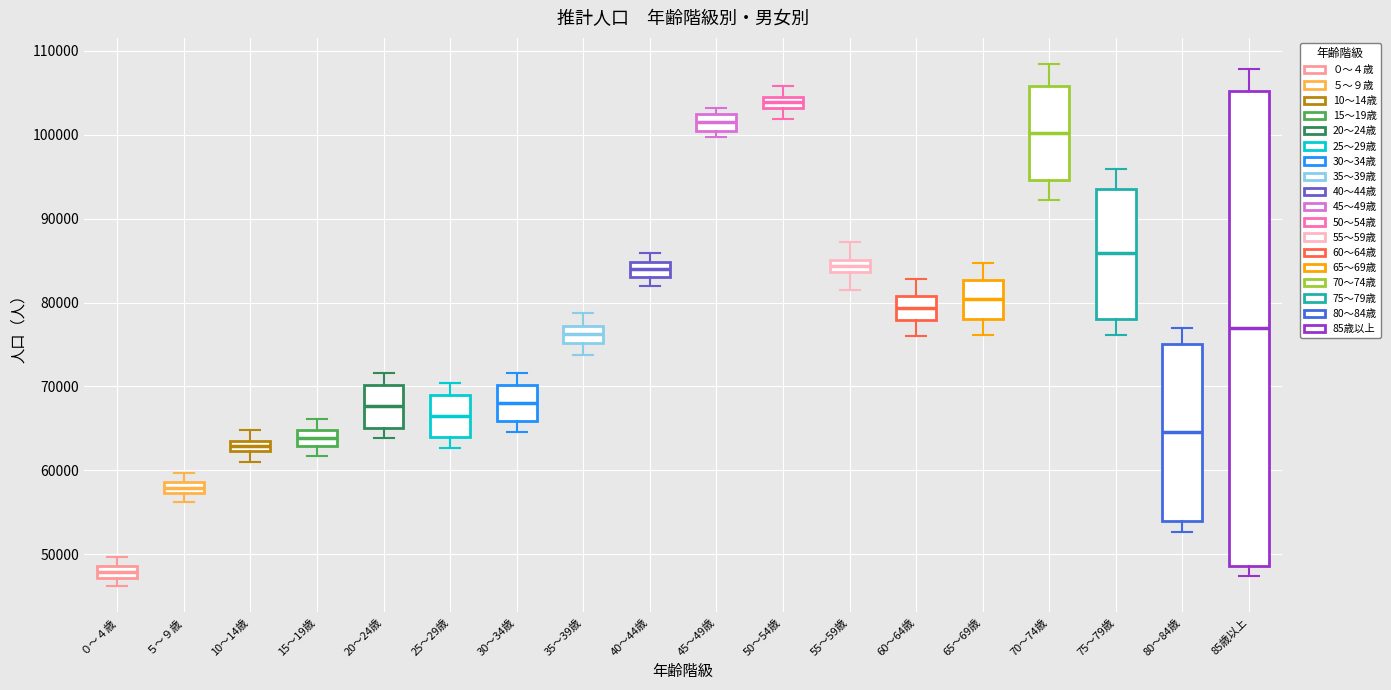

Where is the upper edge of the box for 55～59歳 on the y-axis? The values are not printed on the chart, so give them approximately, as read against the axis.

85000